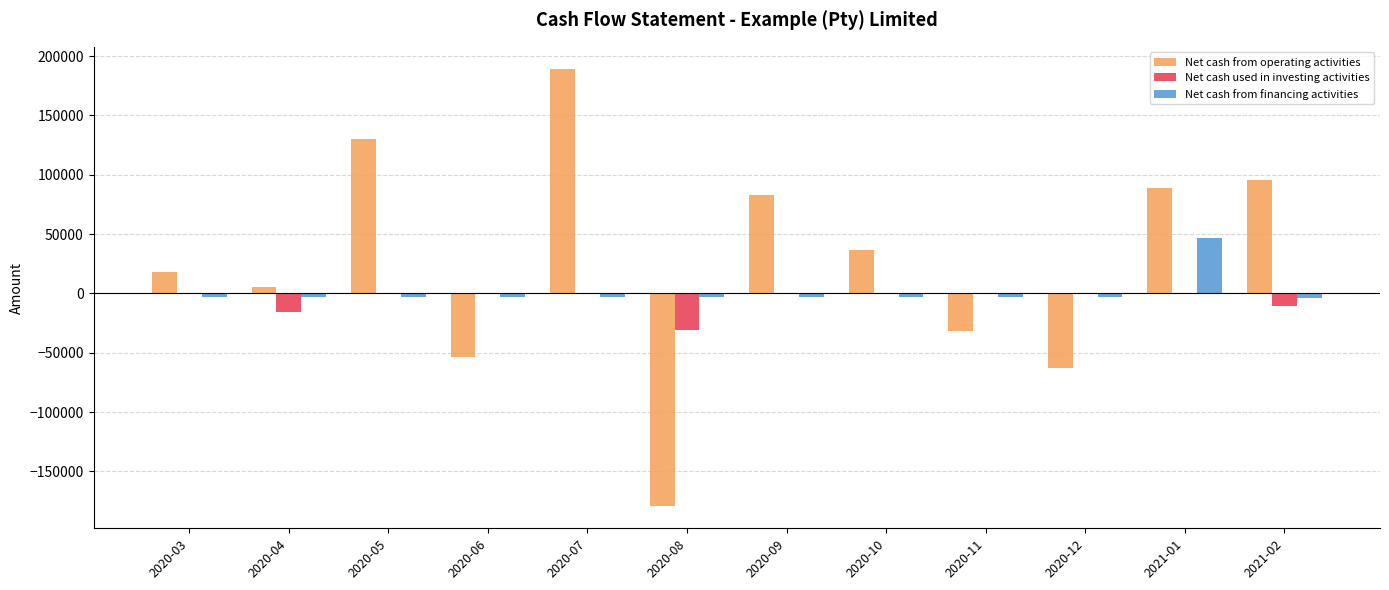

What is the sum of all Net cash used in investing activities values?

-56400.0